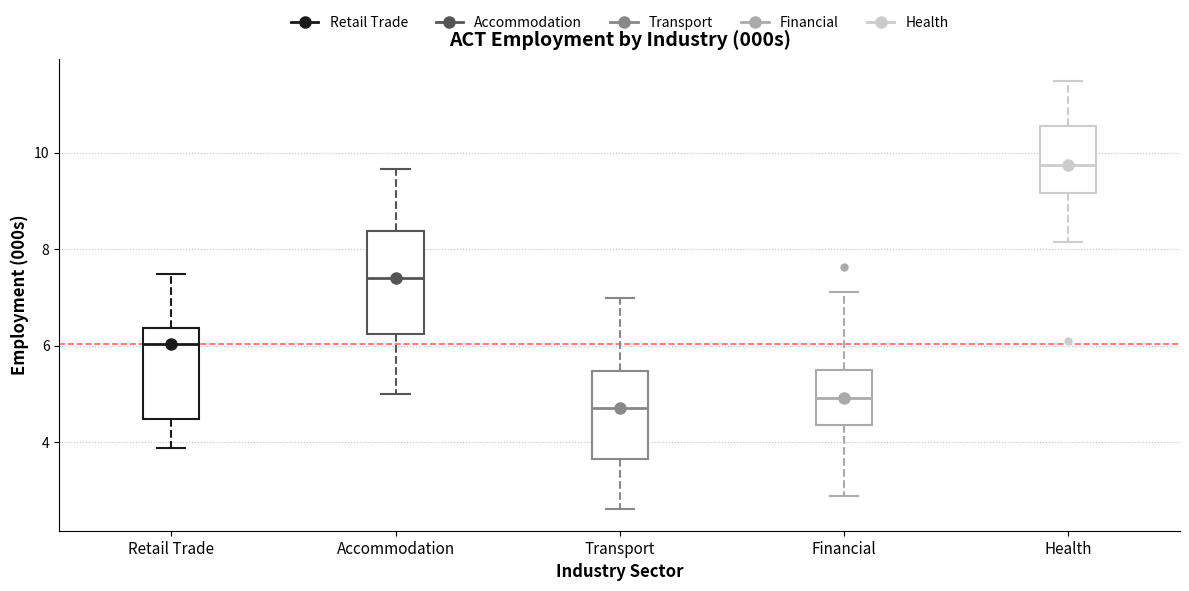

Where is the lower edge of the box for Accommodation on the y-axis? The values are not printed on the chart, so give them approximately, as read against the axis.

6.2